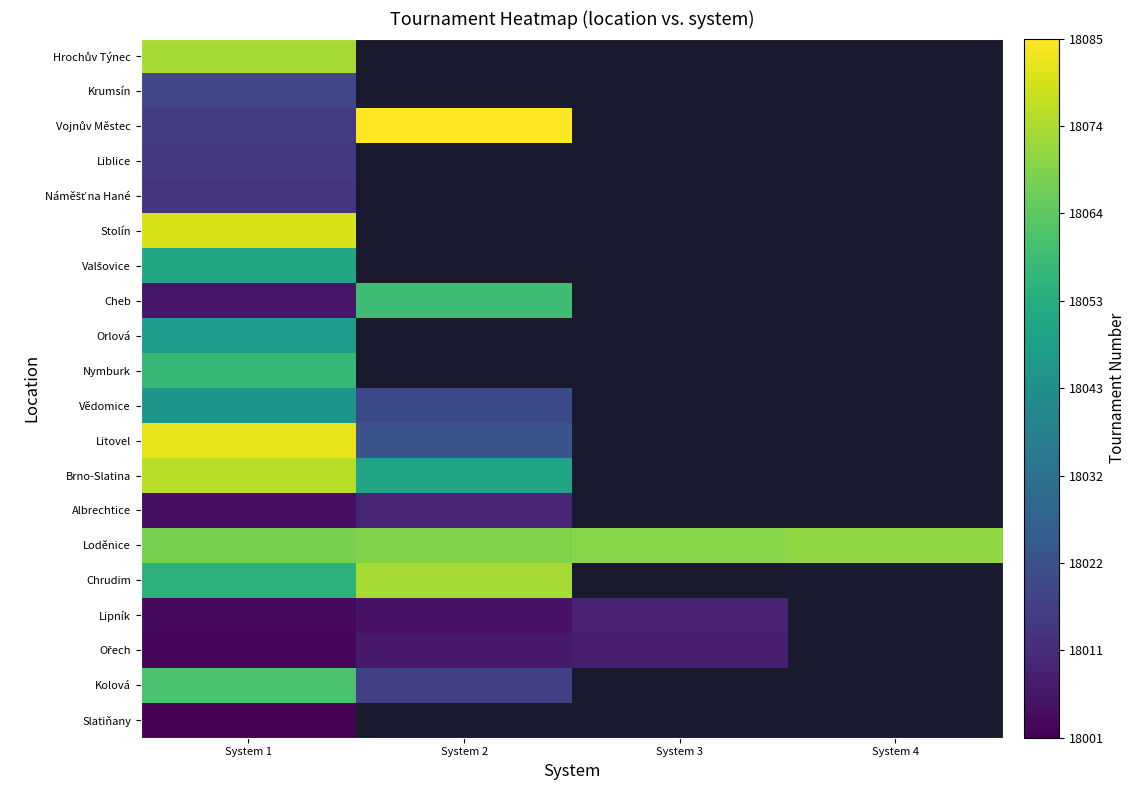

At how many categories does at least one series exceed 18082?

1